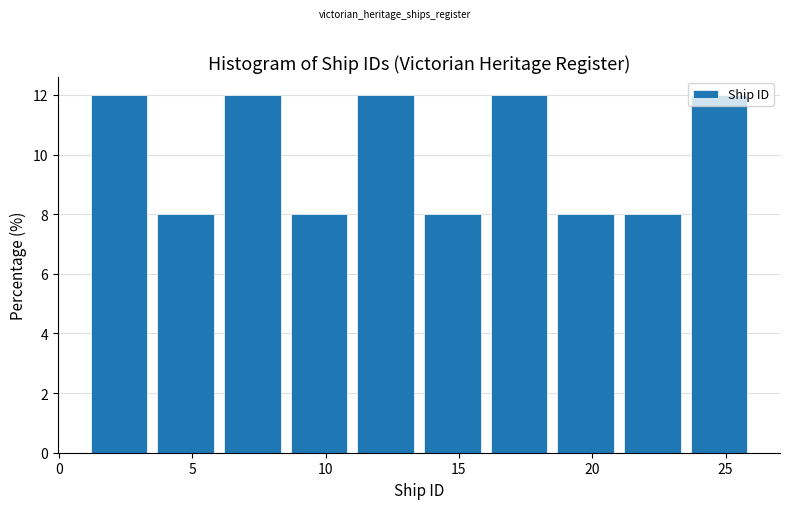

What is the height of the bar covering 21.0 to 23.5 on the x-axis? The values are not printed on the chart, so give them approximately, as read against the axis.

8